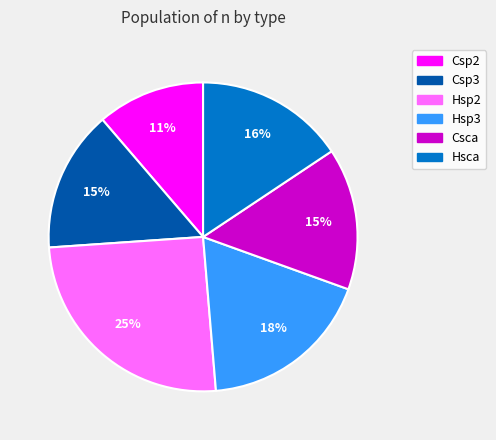

Which slice is the smallest?

Csp2